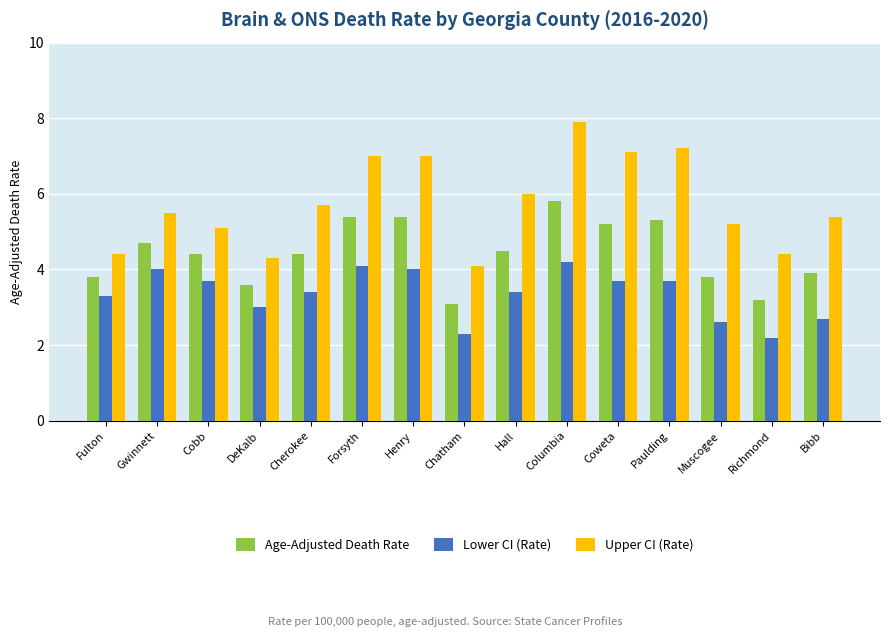

What is the value of the Upper CI (Rate) bar at the 3rd from the left?

5.1